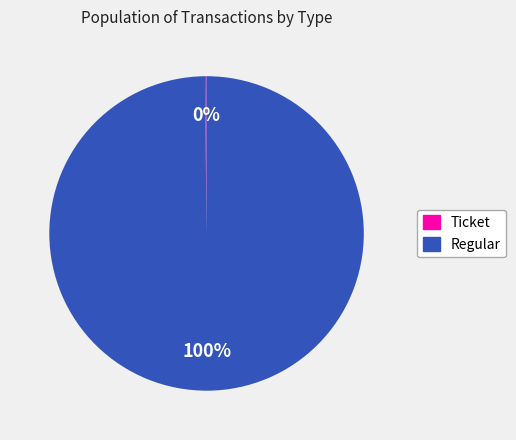

Which category has the biggest portion of the pie?

Regular